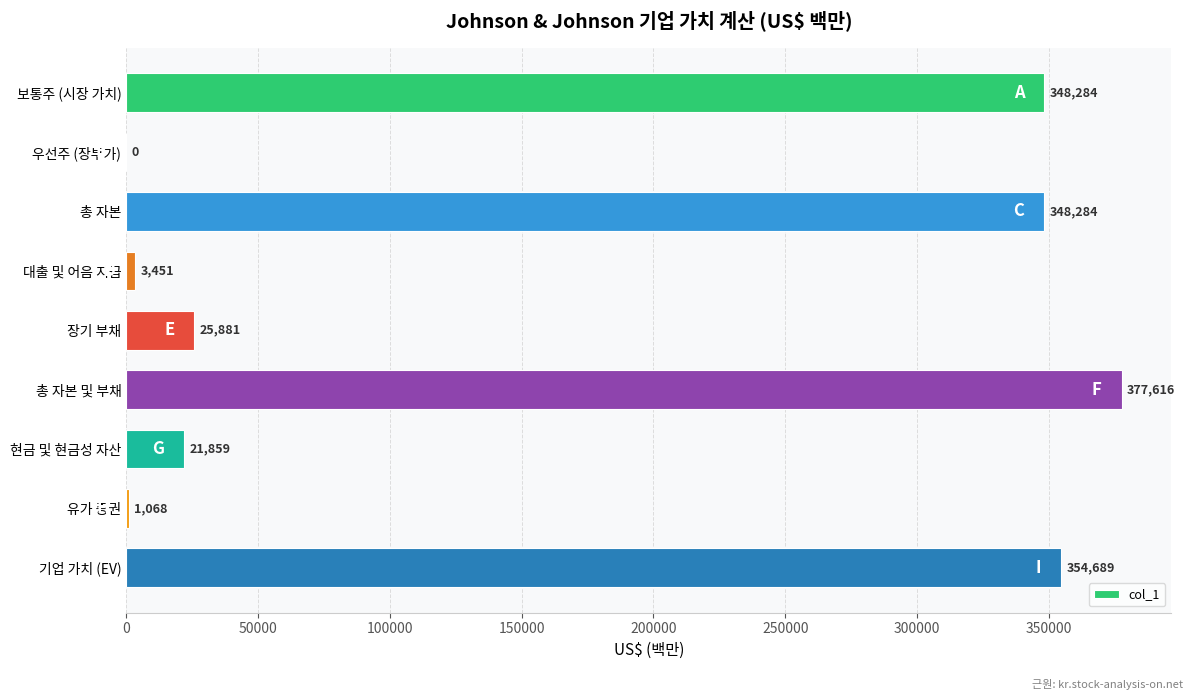

The chart shows a value of 1068 at 유가 증권. True or false?

True